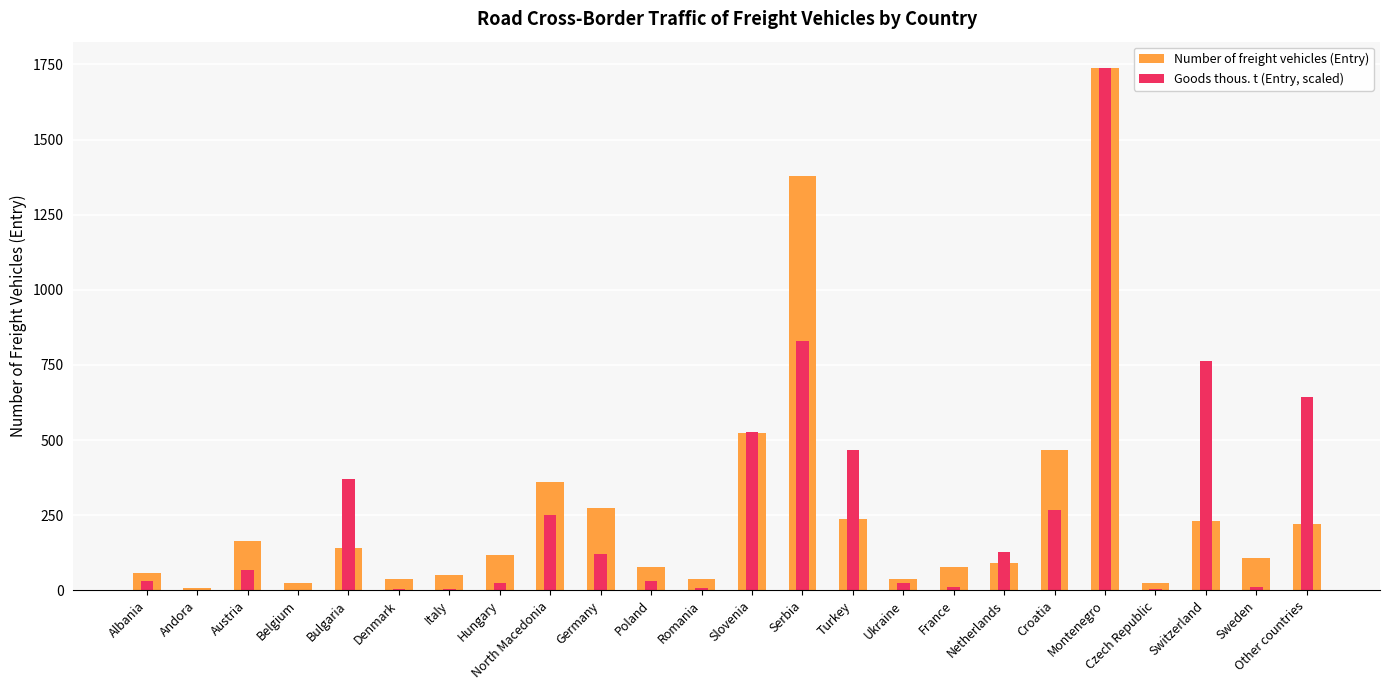

How many values in the Number of freight vehicles (Entry) series exceed 116?

11